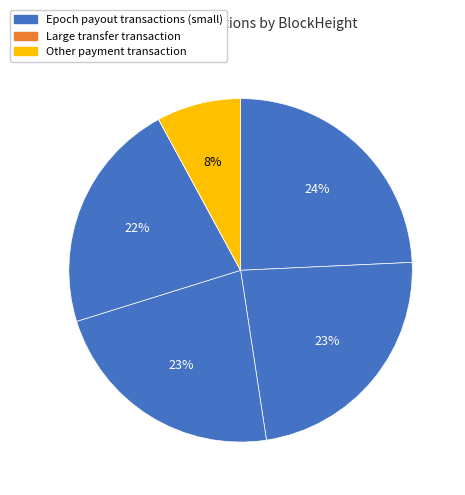

How many slices are in this pie chart?

6